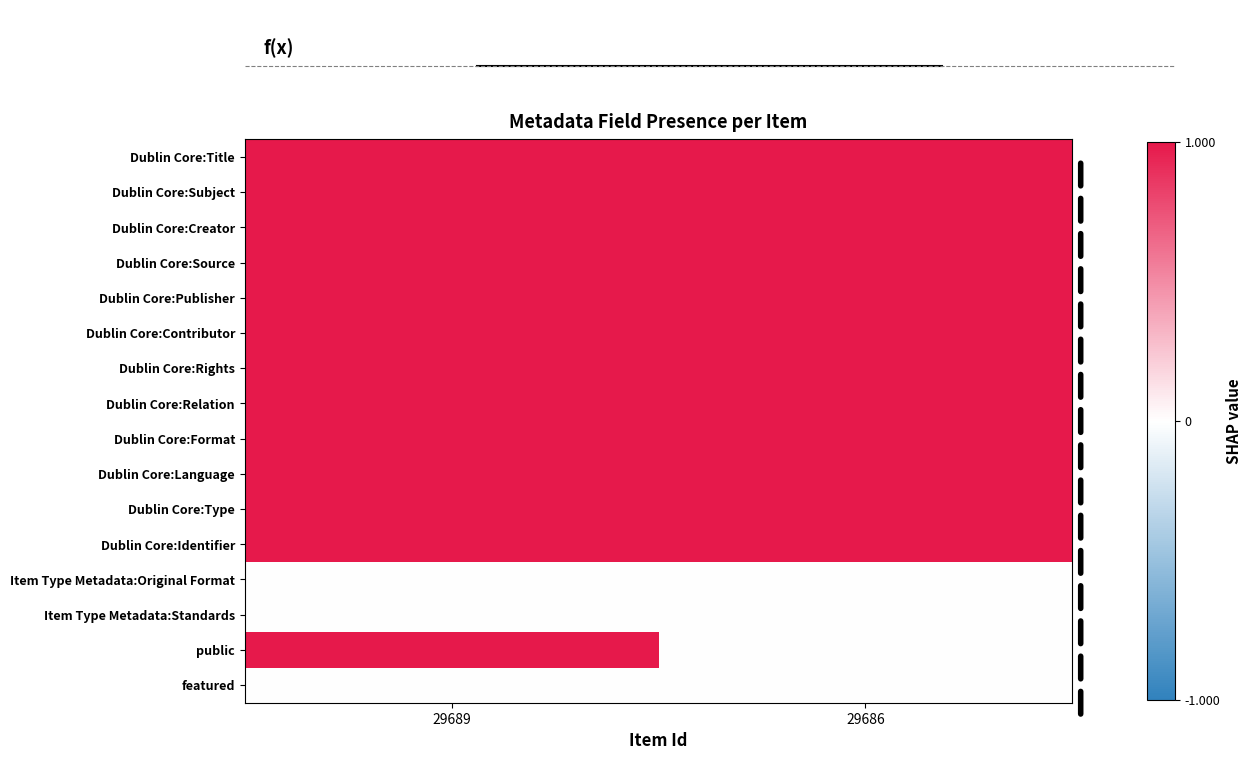

Reading left to right, list all the values displayed in this chart.

Dublin Core:Title: 29689=1	29686=1
Dublin Core:Subject: 29689=1	29686=1
Dublin Core:Creator: 29689=1	29686=1
Dublin Core:Source: 29689=1	29686=1
Dublin Core:Publisher: 29689=1	29686=1
Dublin Core:Contributor: 29689=1	29686=1
Dublin Core:Rights: 29689=1	29686=1
Dublin Core:Relation: 29689=1	29686=1
Dublin Core:Format: 29689=1	29686=1
Dublin Core:Language: 29689=1	29686=1
Dublin Core:Type: 29689=1	29686=1
Dublin Core:Identifier: 29689=1	29686=1
Item Type Metadata:Original Format: 29689=0	29686=0
Item Type Metadata:Standards: 29689=0	29686=0
public: 29689=1	29686=0
featured: 29689=0	29686=0